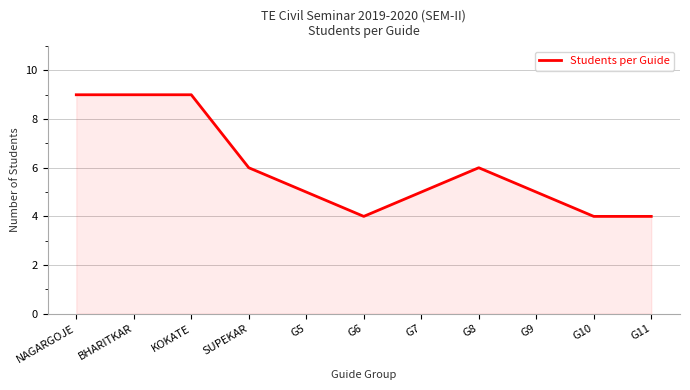

Does the chart display data point markers on the line(s)?

No